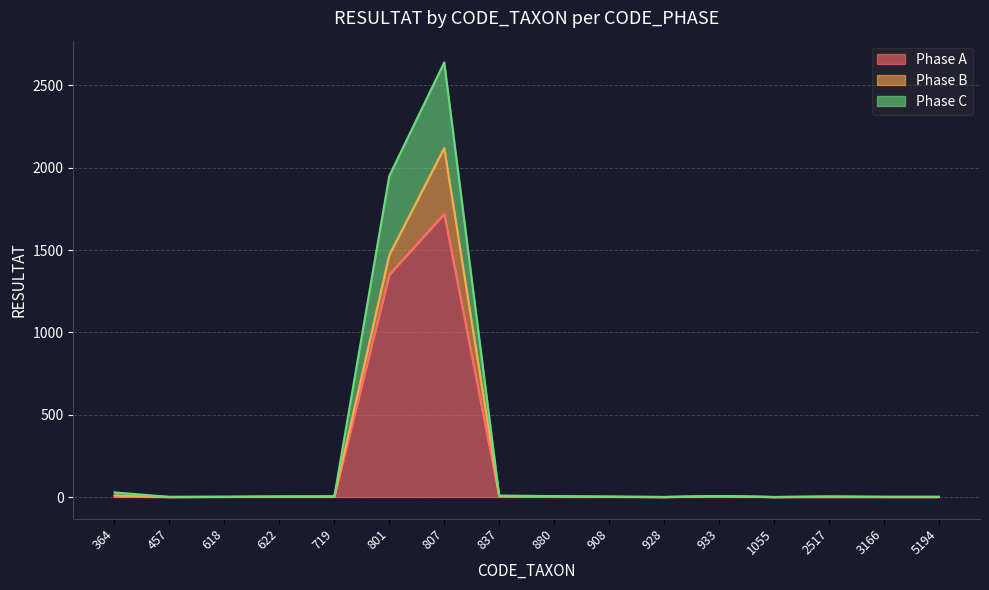

In Phase C, how many points are lower than both neighbors (excluding endpoints)?

2